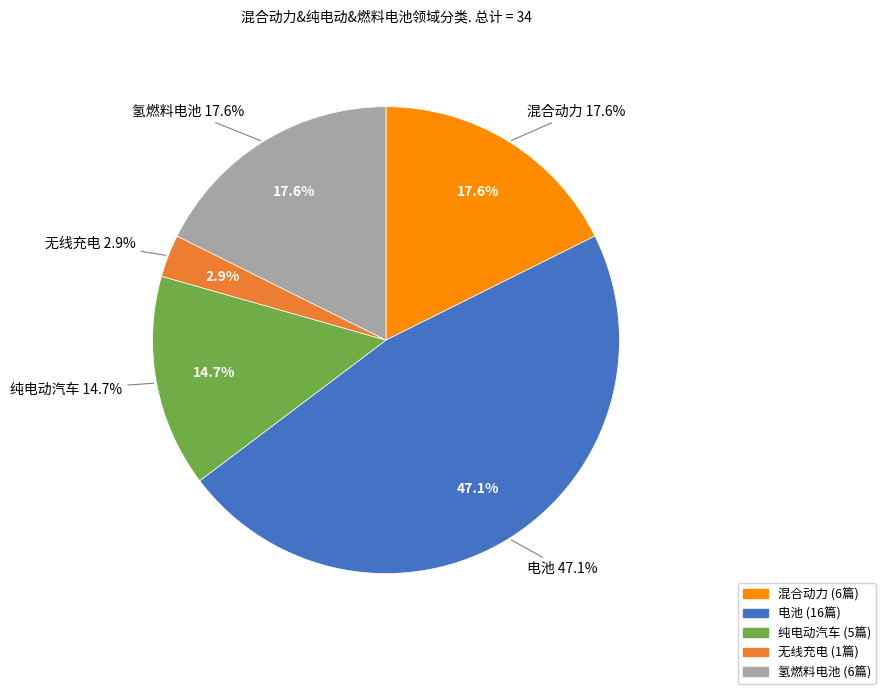

Does 电池 represent more than half of the total?

No